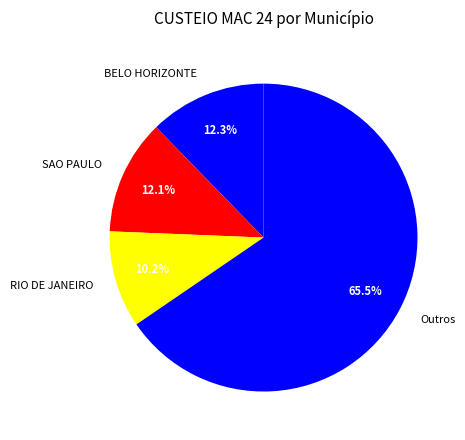

Between SAO PAULO and Outros, which is larger?

Outros